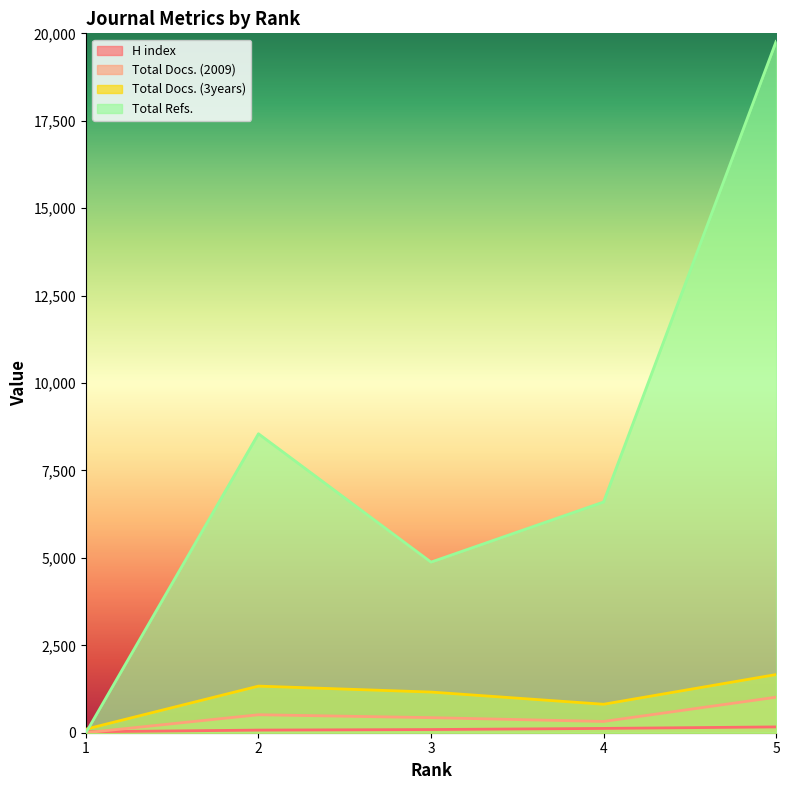

Reading left to right, what are all the values shown in this chart?

H index: 26	75	91	123	166
Total Docs. (2009): 0	514	431	322	1016
Total Docs. (3years): 102	1333	1163	814	1664
Total Refs.: 0	8549	4879	6598	19768